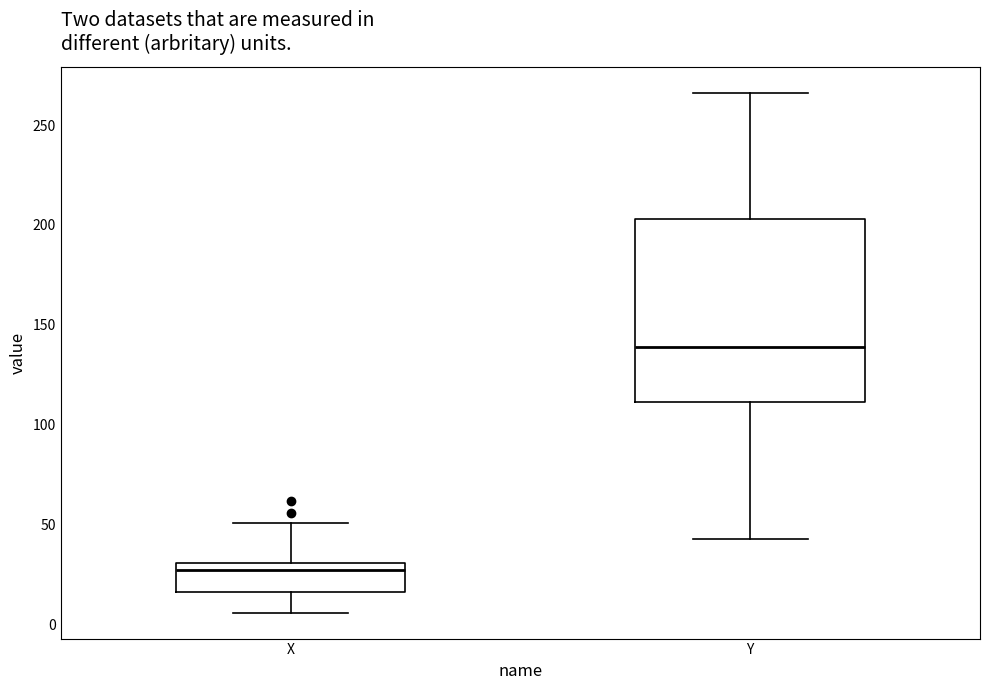

Reading left to right, transcribe this box plot: for each box, give where its median line is, the range the box spans, and where its two whiskers end, as read against the y-axis. The values are not printed on the chart, so give them approximately, as read against the axis.

X: median 30 (just below the box's upper edge), box 15 to 30, whiskers 5 to 50
Y: median 140, box 110 to 205, whiskers 45 to 265